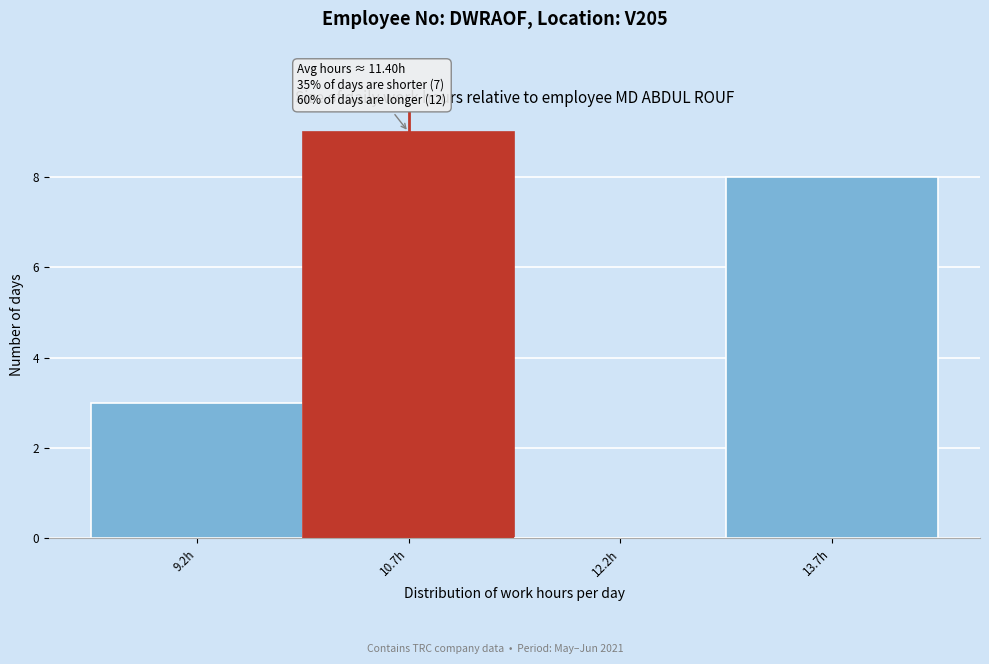

Reading right to left, transcribe all the data shown in this chart.

13.7h=8	12.2h=0	10.7h=9	9.2h=3